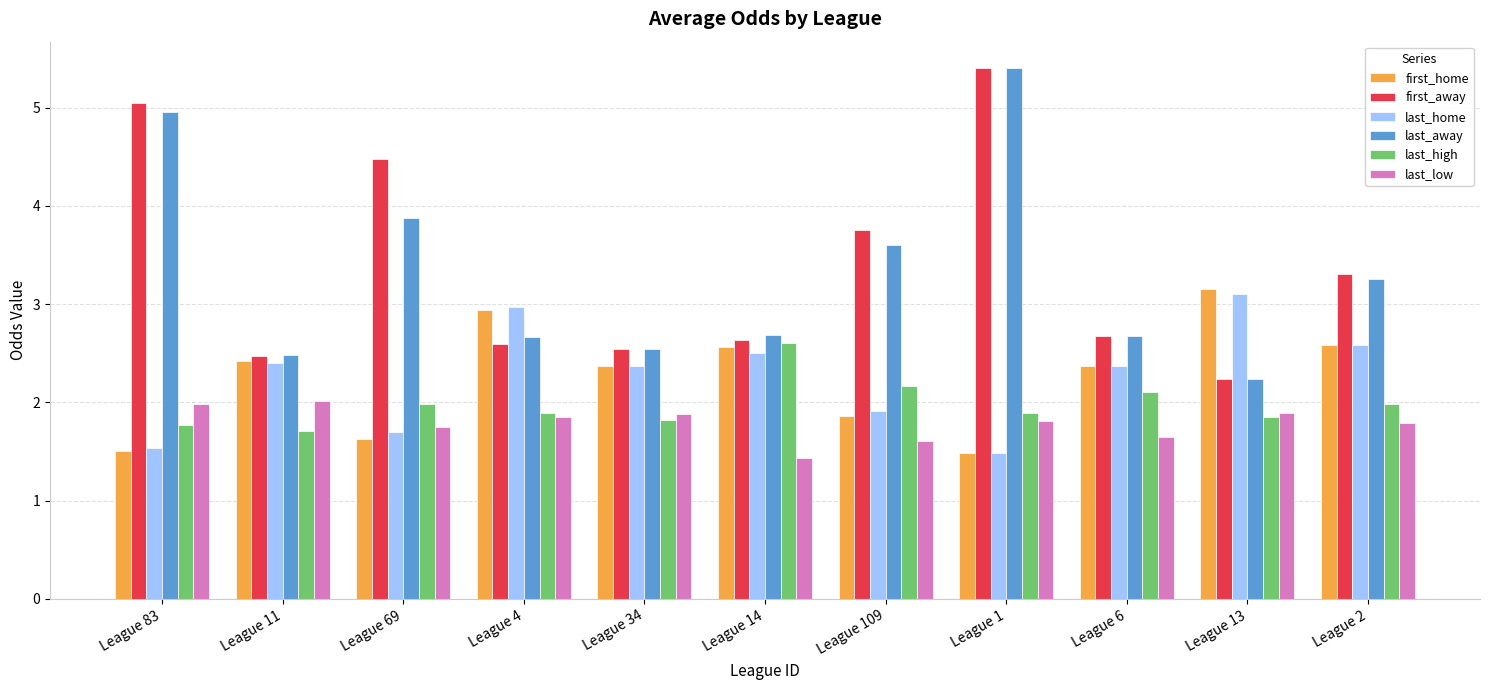

What is the greatest value displayed?

5.4